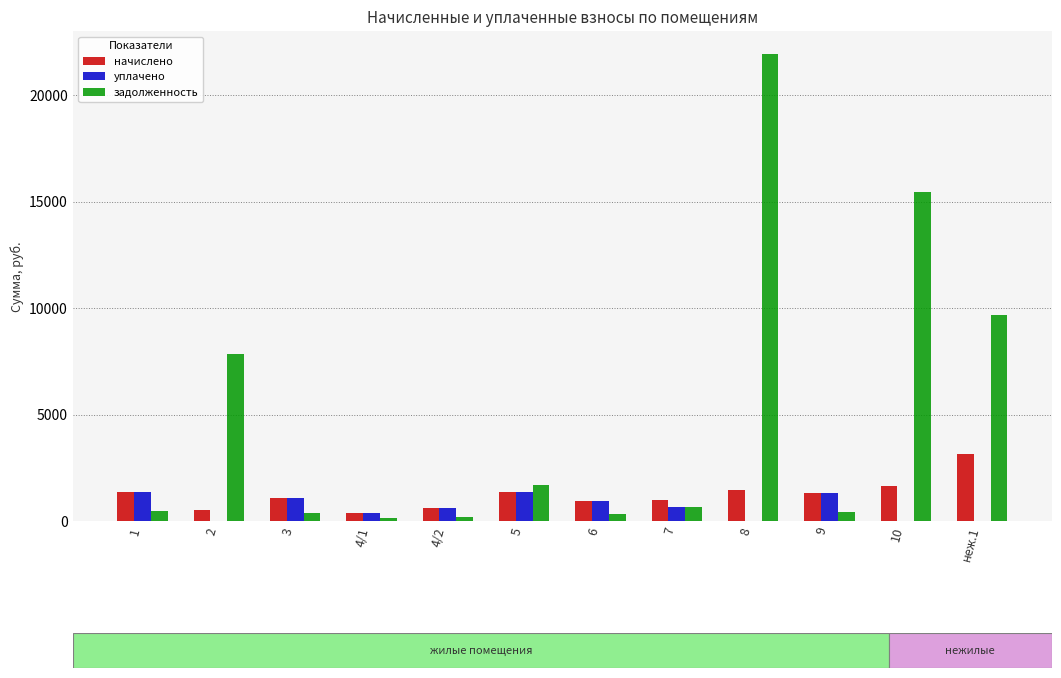

What are all the series names shown in the legend?

начислено, уплачено, задолженность